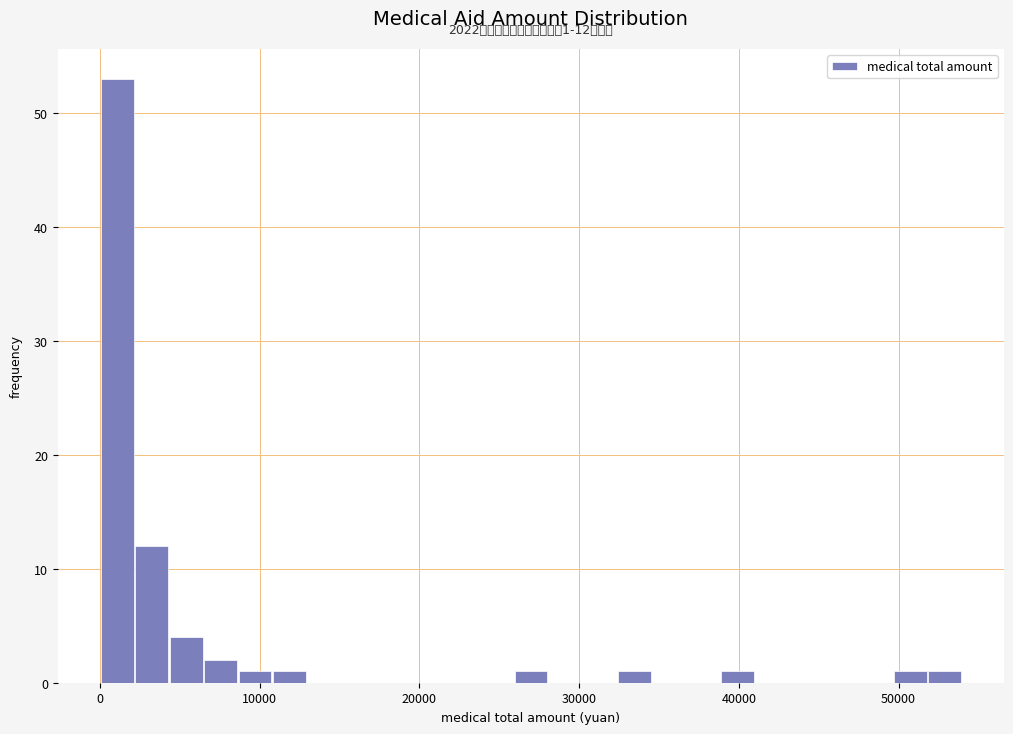

Read against the x-axis, roughly where is the centre of the tallest bar?

1000